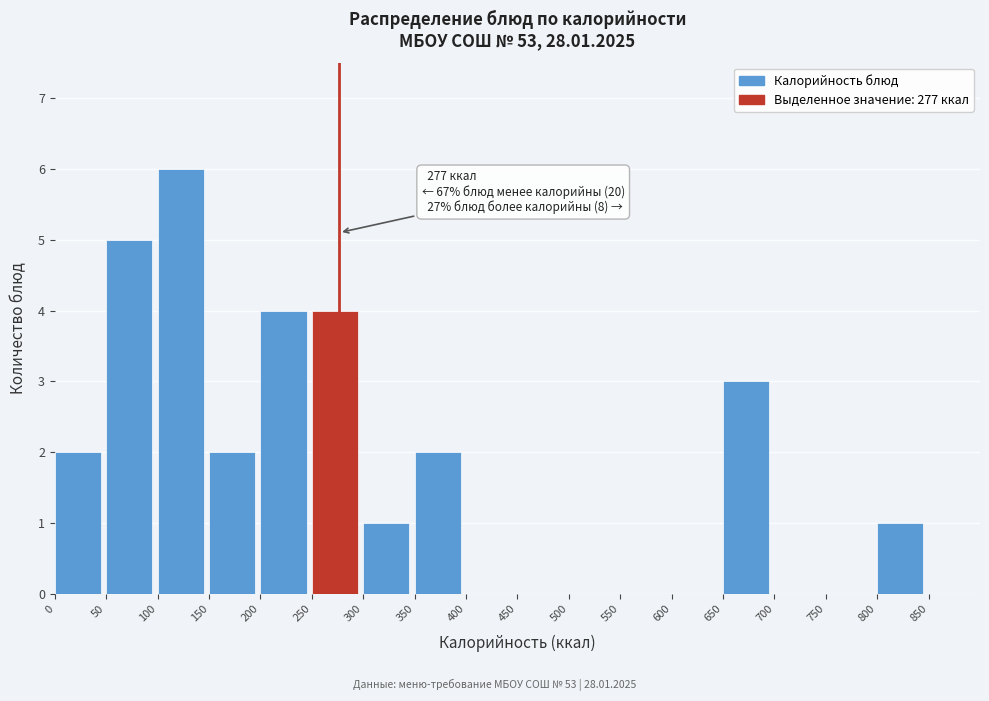

Over which range of the x-axis is the bar tallest?

100 to 150